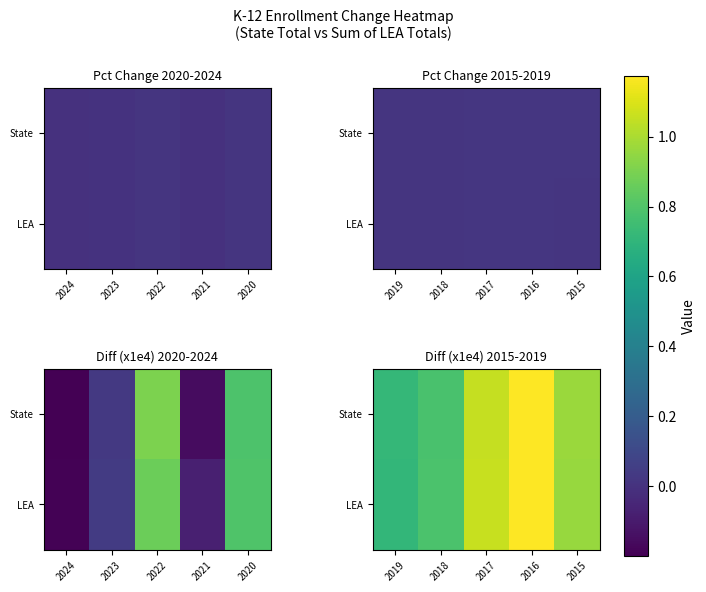

At which label does LEA reach its minimum?

2019